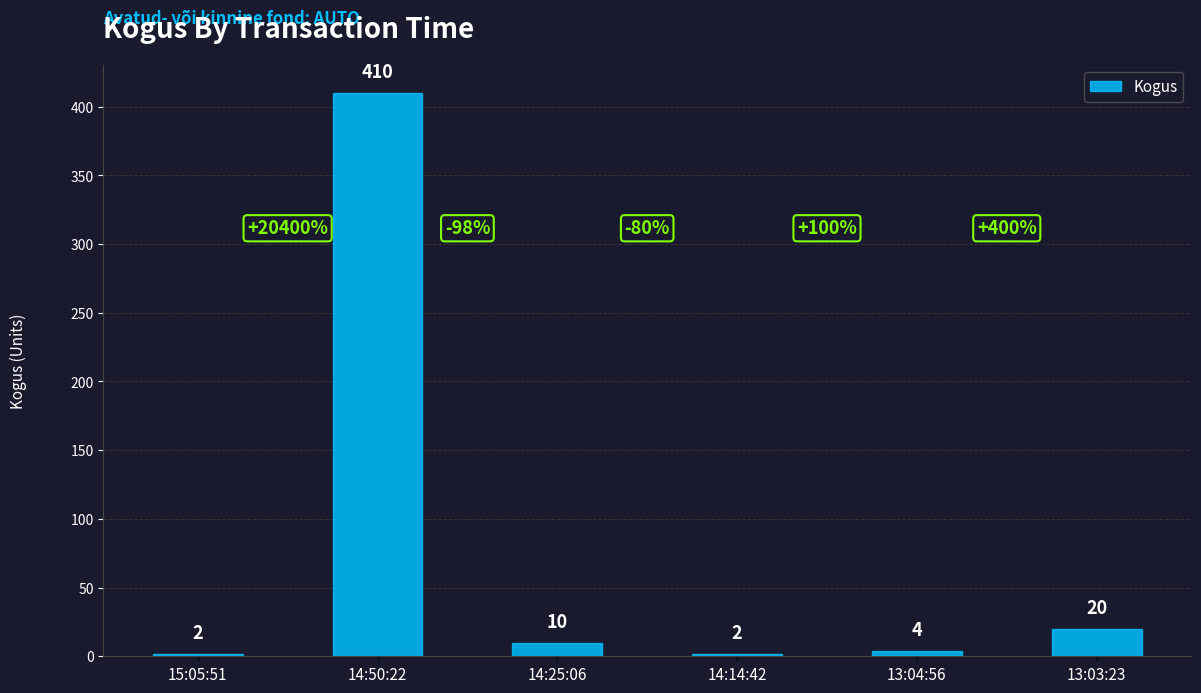

What is the label of the 1st bar from the left?

15:05:51